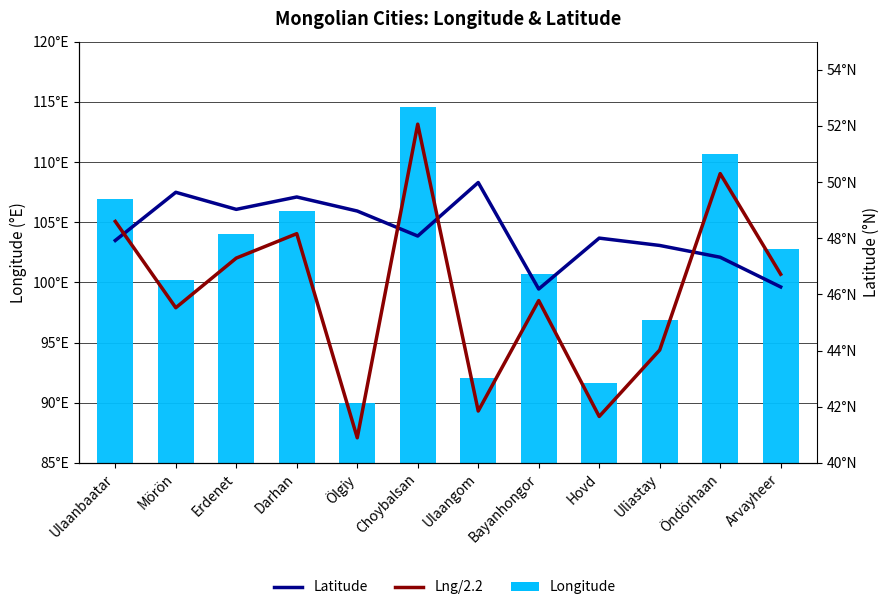

What is the difference between the Longitude values at Ulaanbaatar and Ölgiy?

16.9